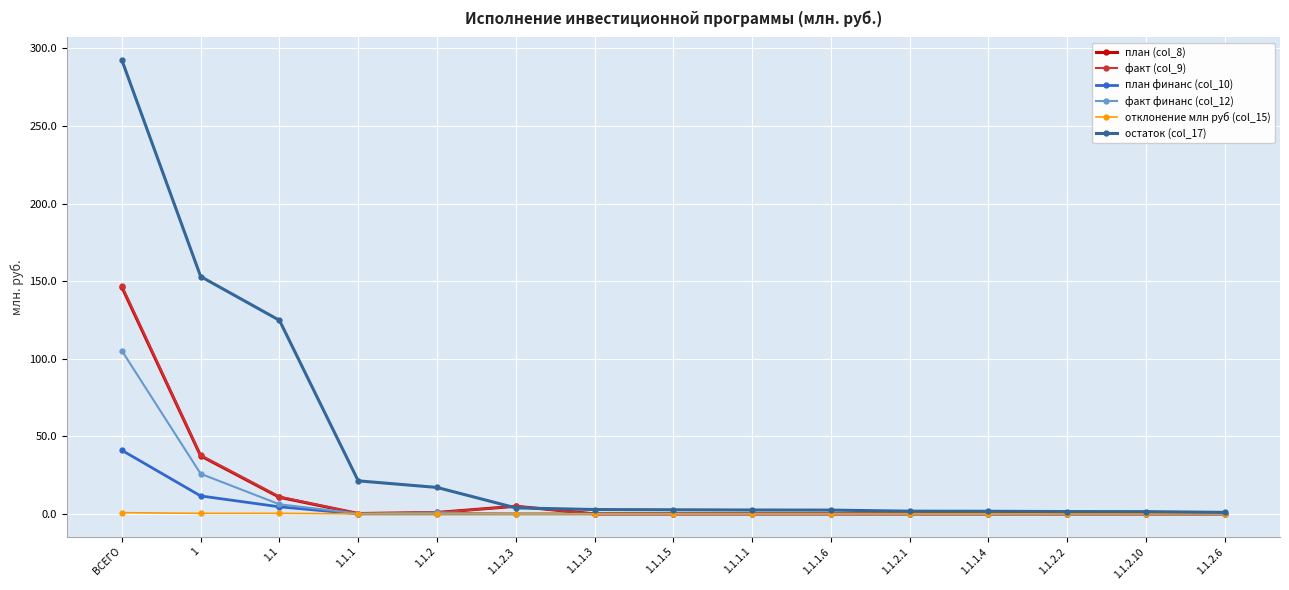

Is this an area chart (filled region under the line)?

No